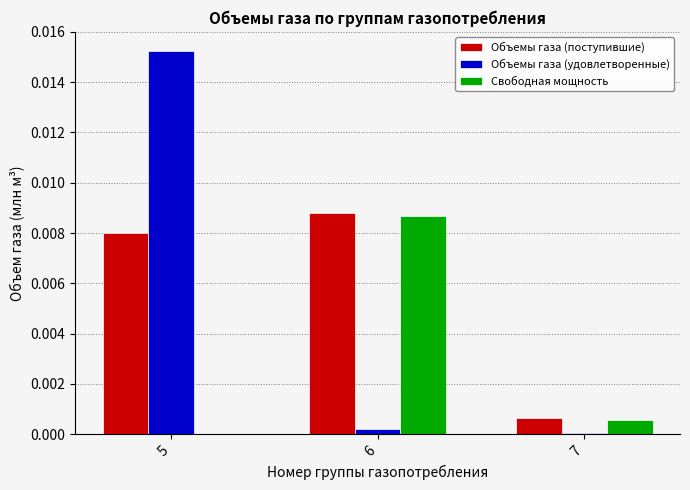

Which category has the highest value in the Свободная мощность series?

6